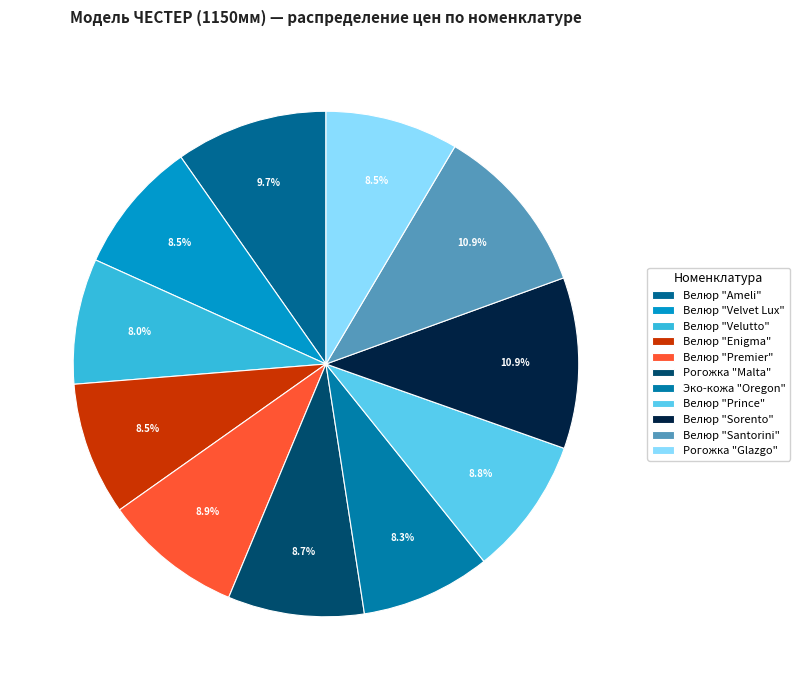

How many segments does this pie chart have?

11